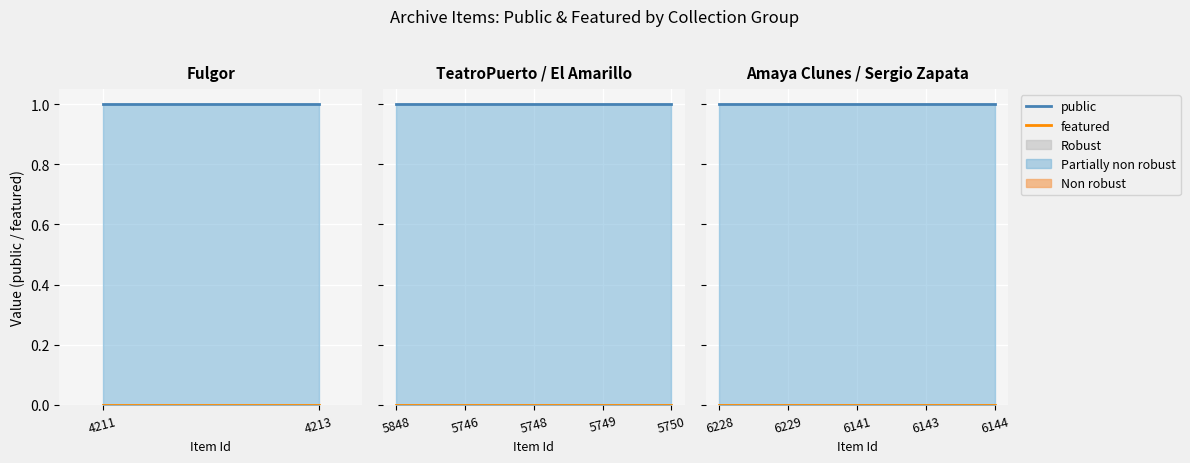

The featured series shows 0 at 6229. True or false?

True